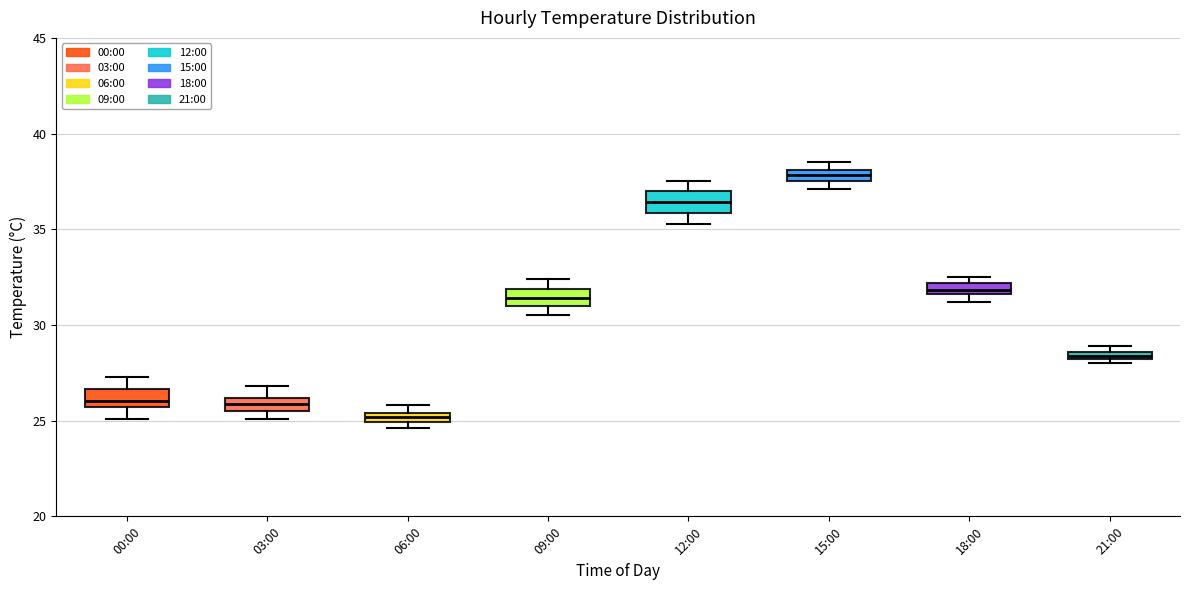

Which box's median line is the lowest?

06:00